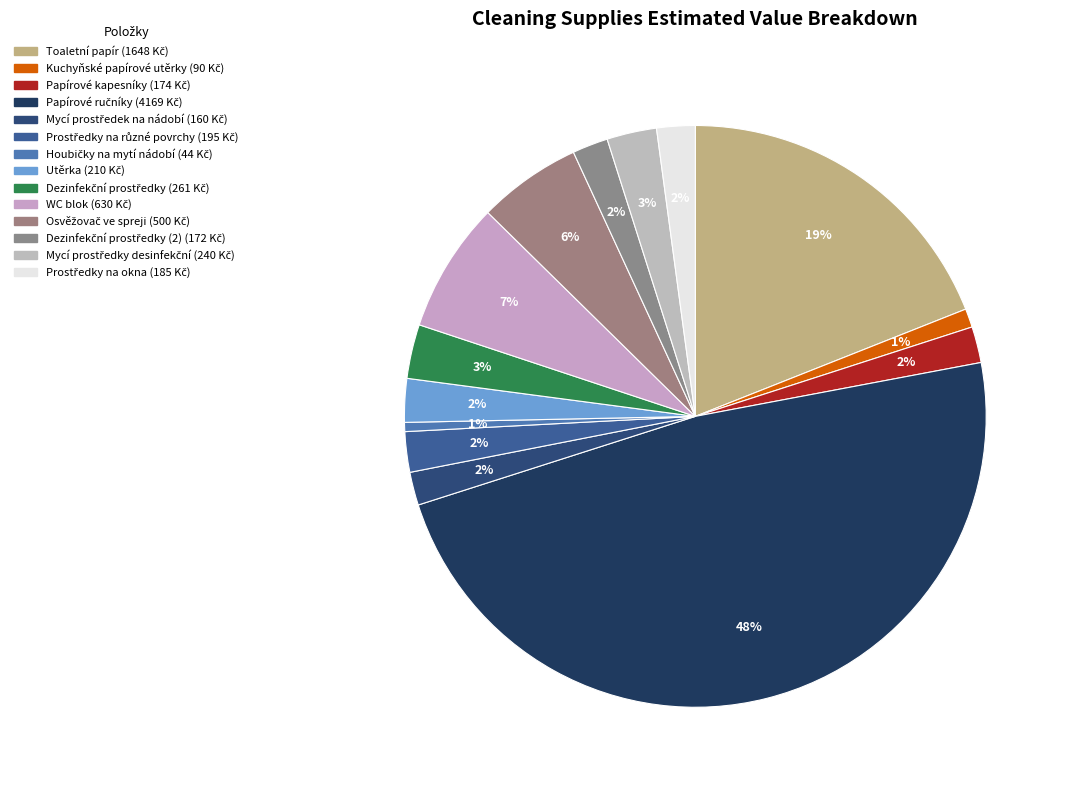

How many segments does this pie chart have?

14